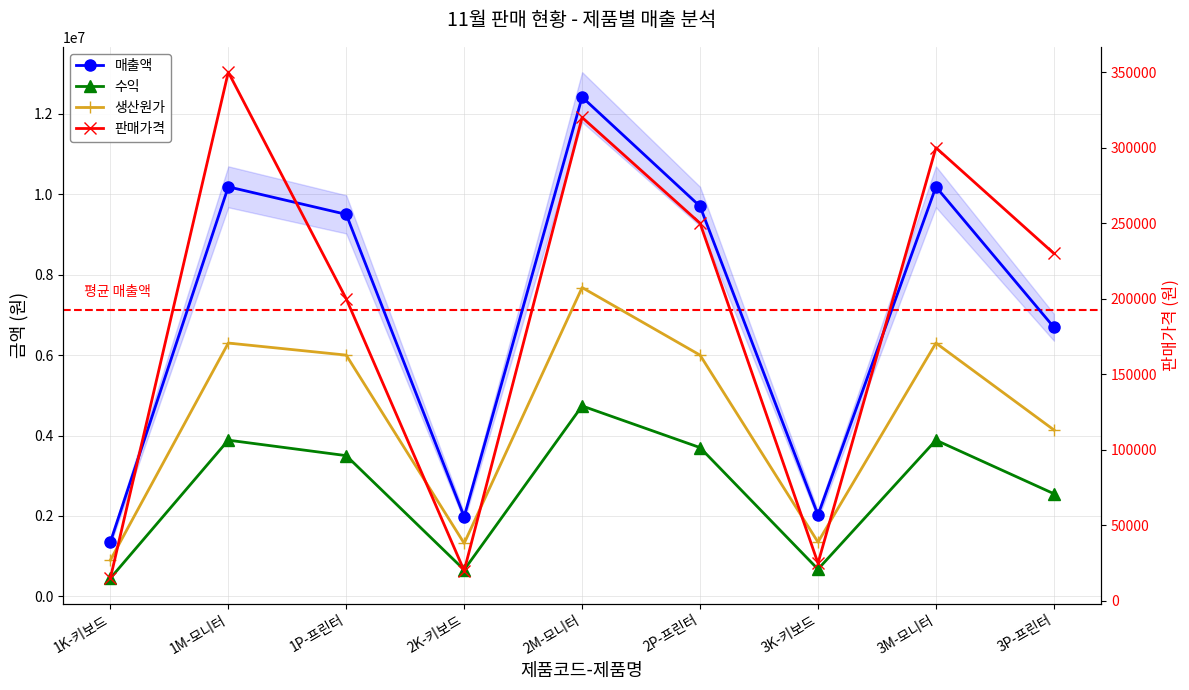

What is the smallest value displayed?

15000